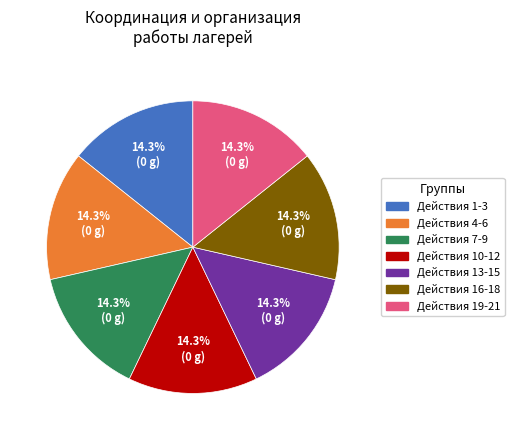

How many segments does this pie chart have?

7